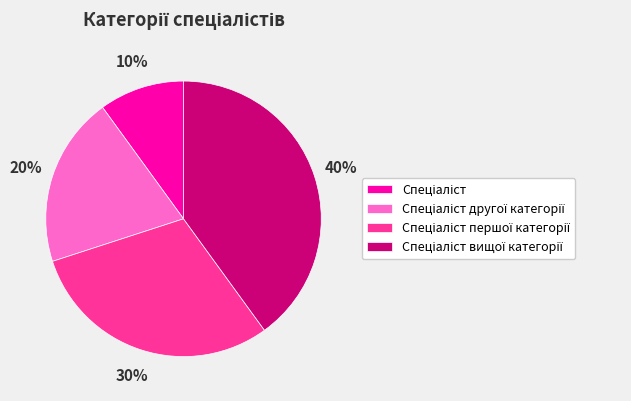

To the nearest percent, what is the difference between the largest and smallest slice percentages?

30%